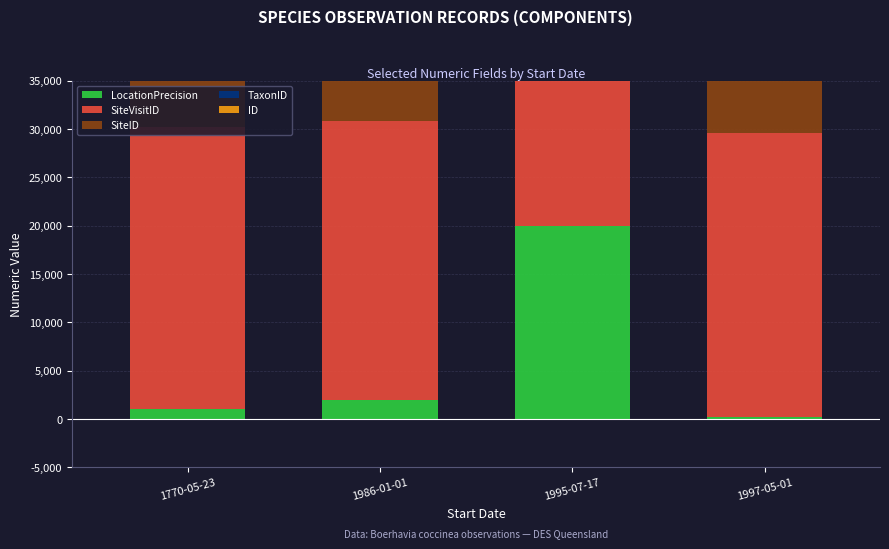

What is the total value across all series at 1770-05-23?

60040